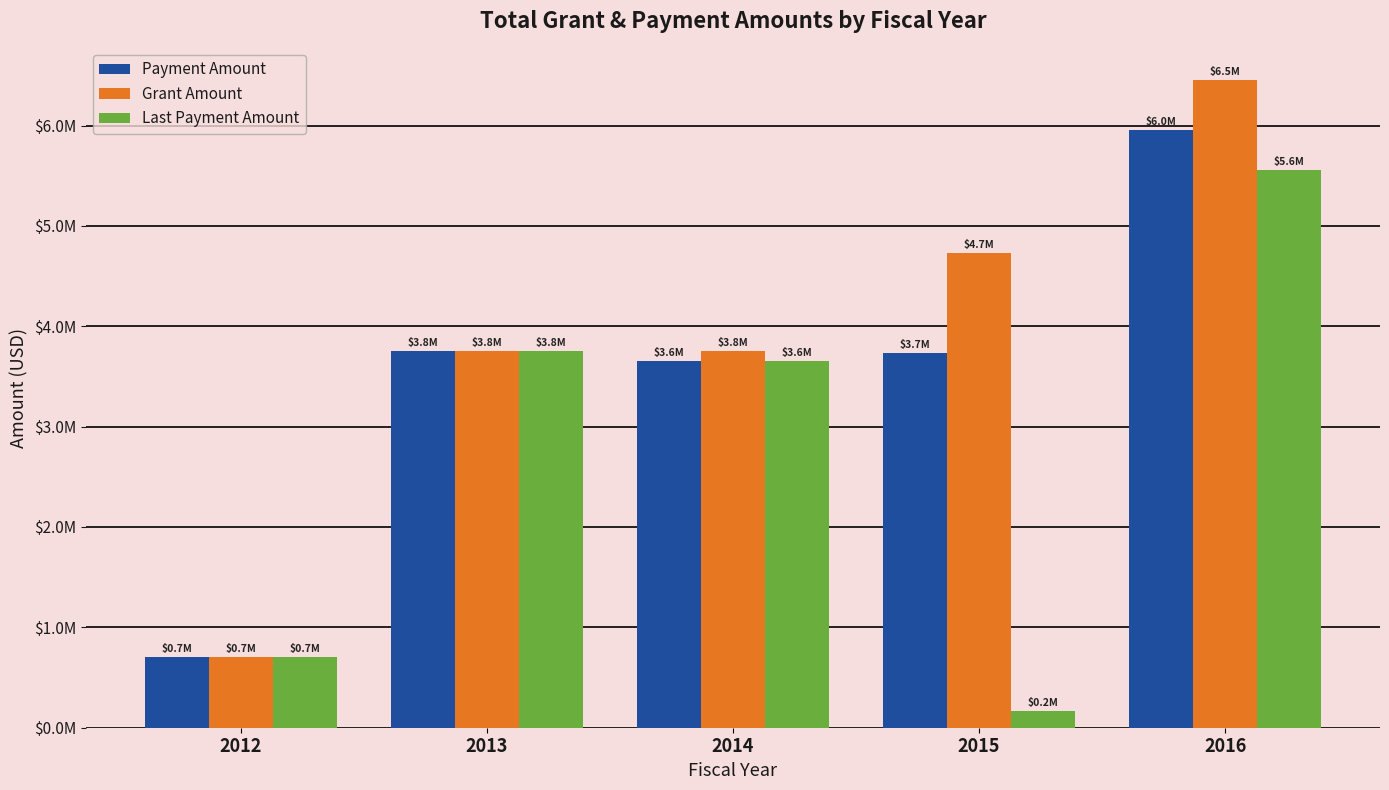

At 2015, list the series in order from largest to smallest.

Grant Amount, Payment Amount, Last Payment Amount